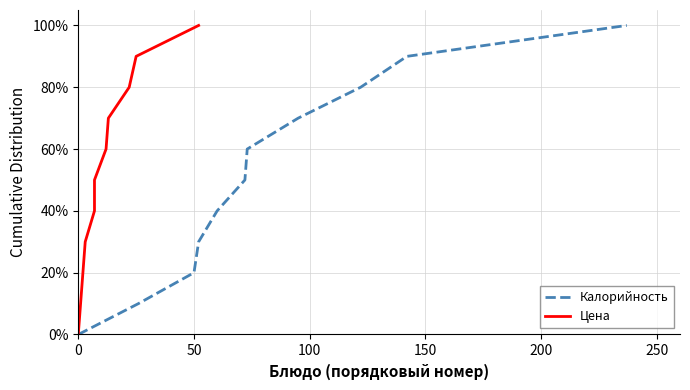

How many Цена values are between 20 and 80?

7